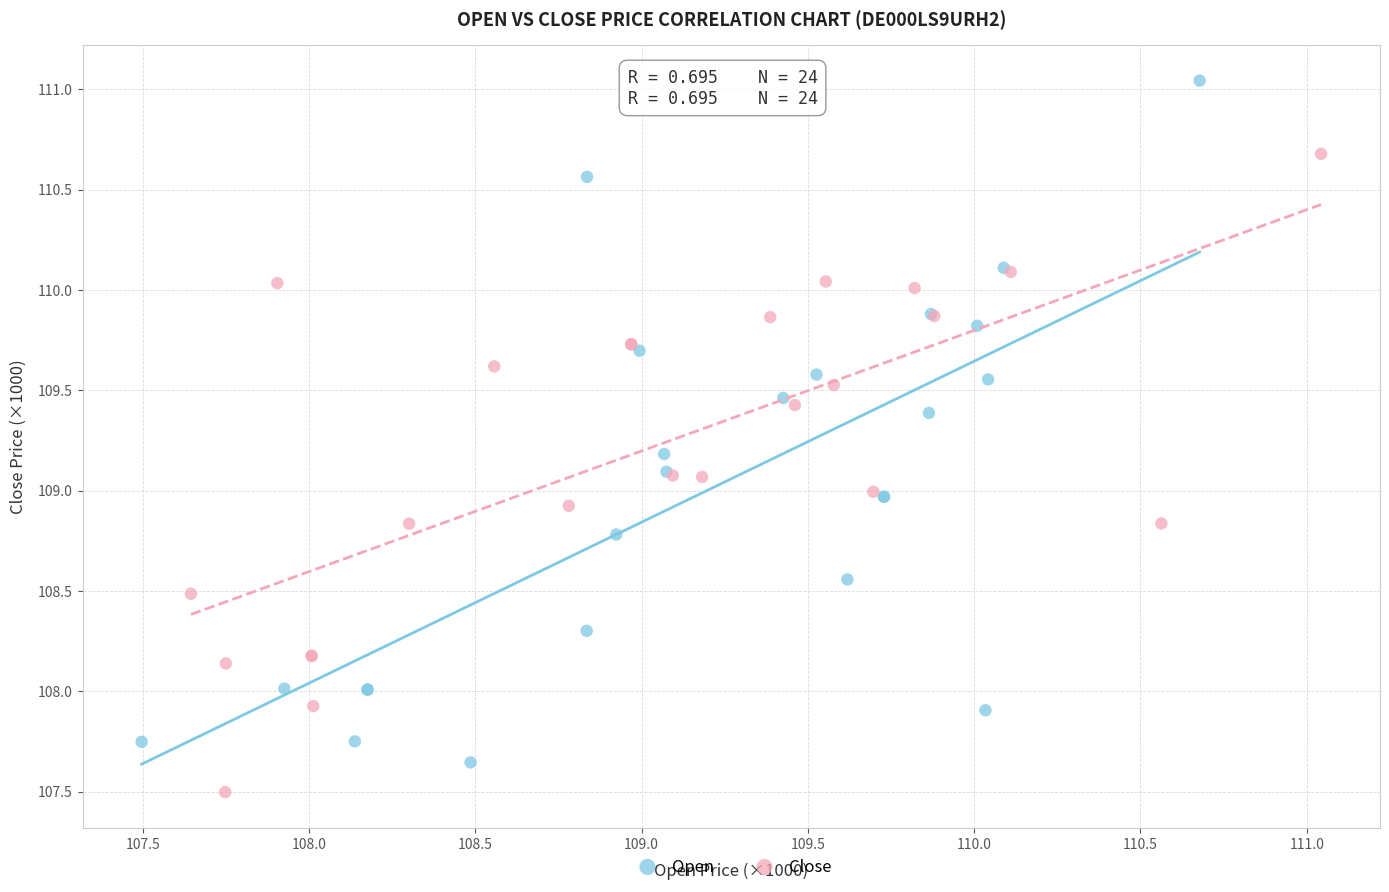

Which series reaches the maximum Y coordinate?

Open